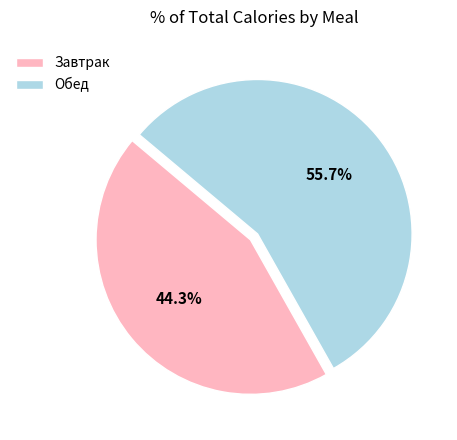

Which category accounts for the majority?

Обед